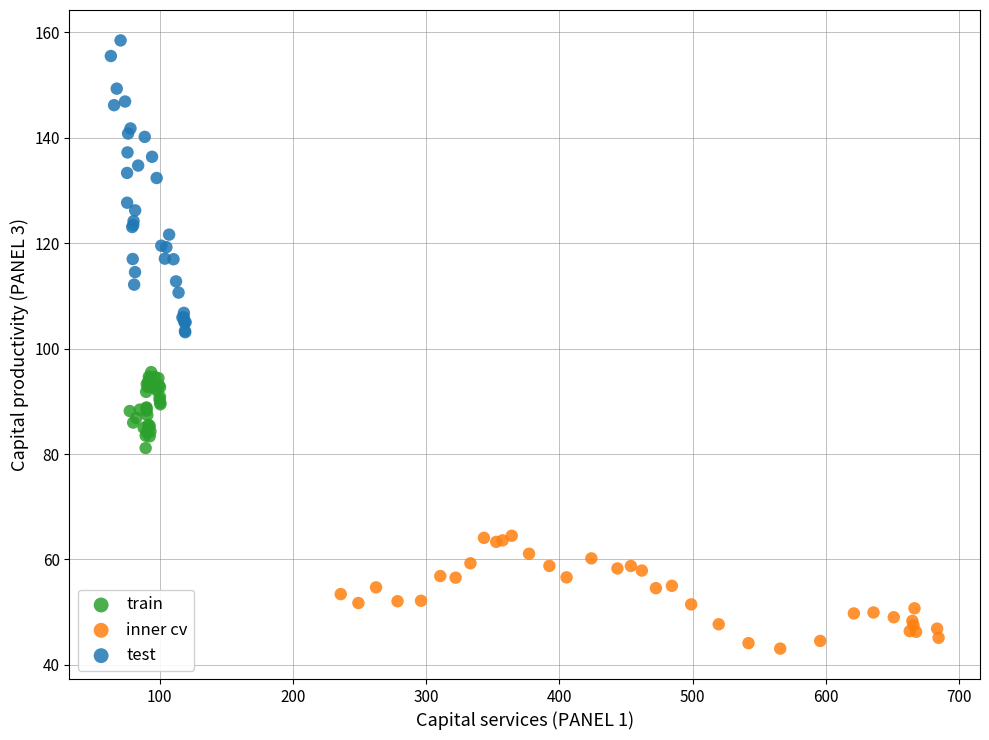

Which series contains the highest Y value?

test